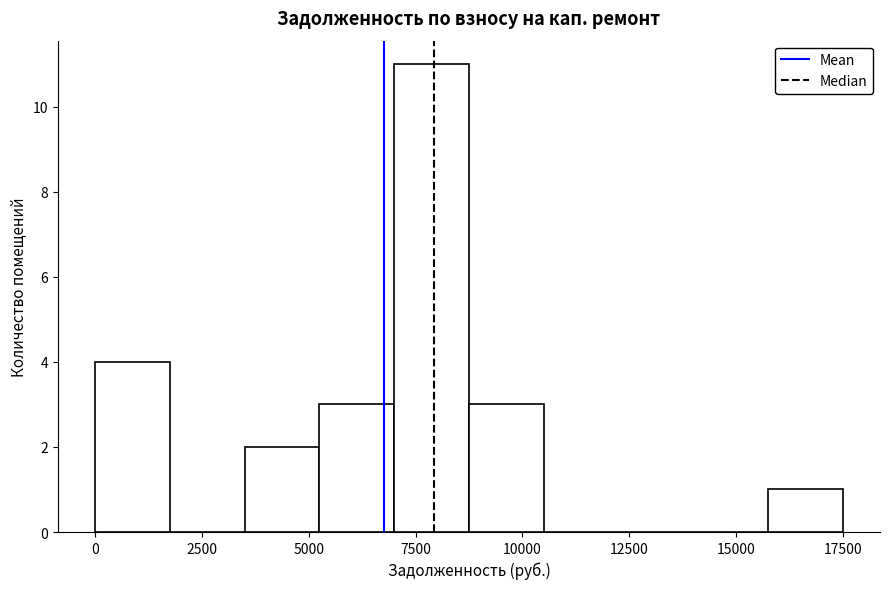

Around what value on the x-axis is the tallest bar? Give the approximate position of its centre, as read against the axis.

8000